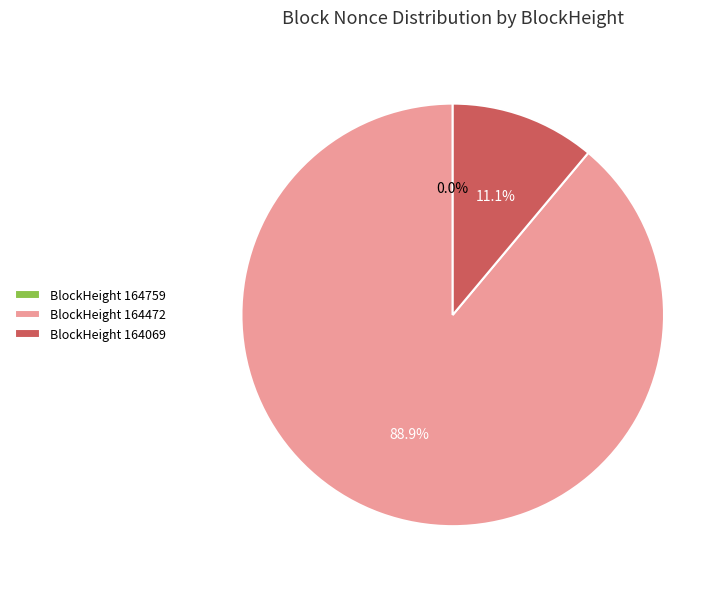

Rank the categories by value from lowest to highest.

164759, 164069, 164472